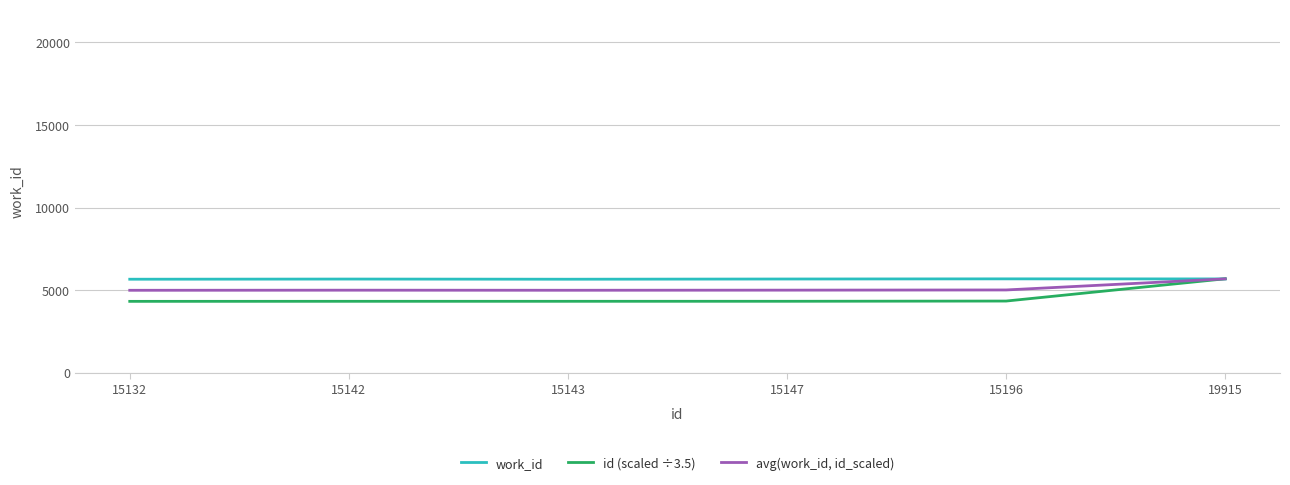

Which series has the largest total across all categories?

work_id